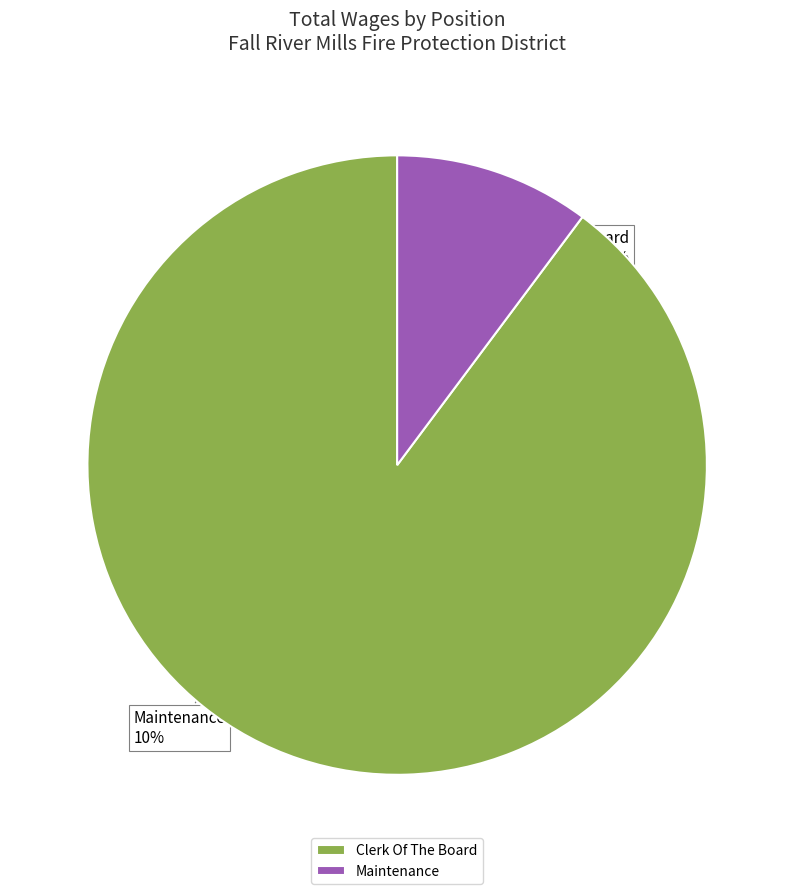

Which slice is the smallest?

Maintenance